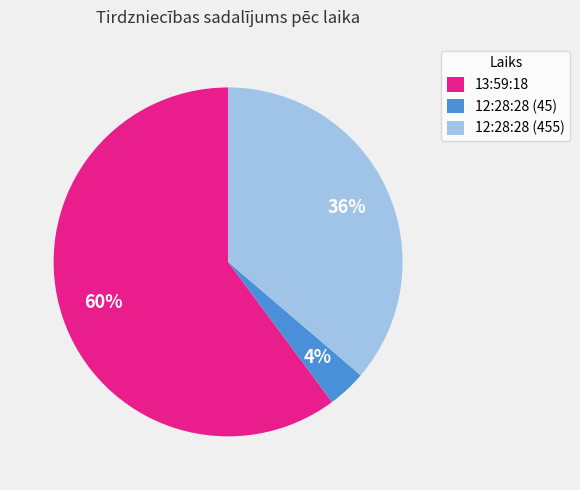

How many segments does this pie chart have?

3